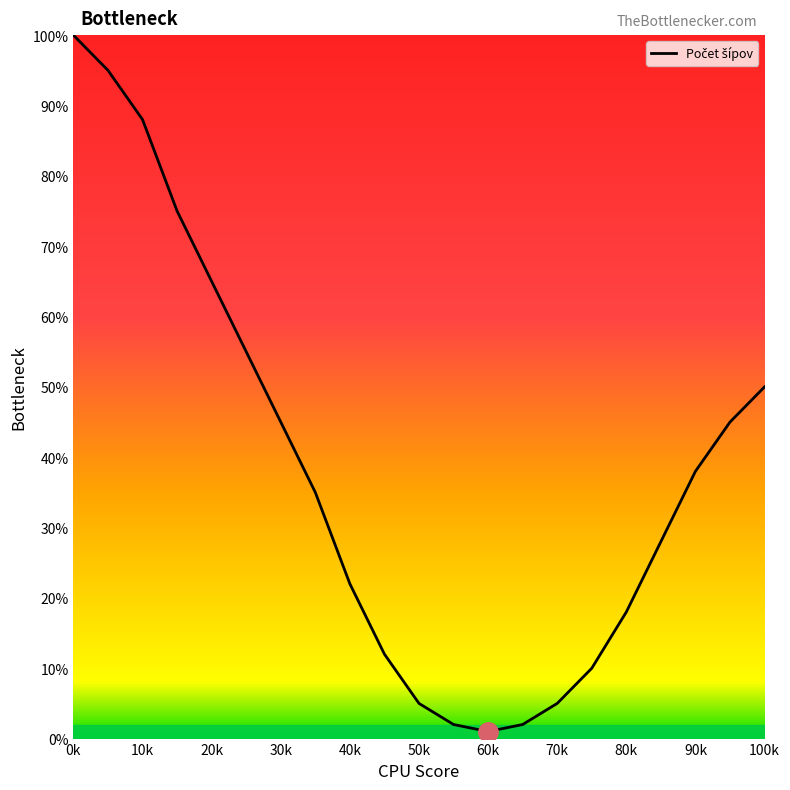

What is the difference between the maximum and second lowest values?

98